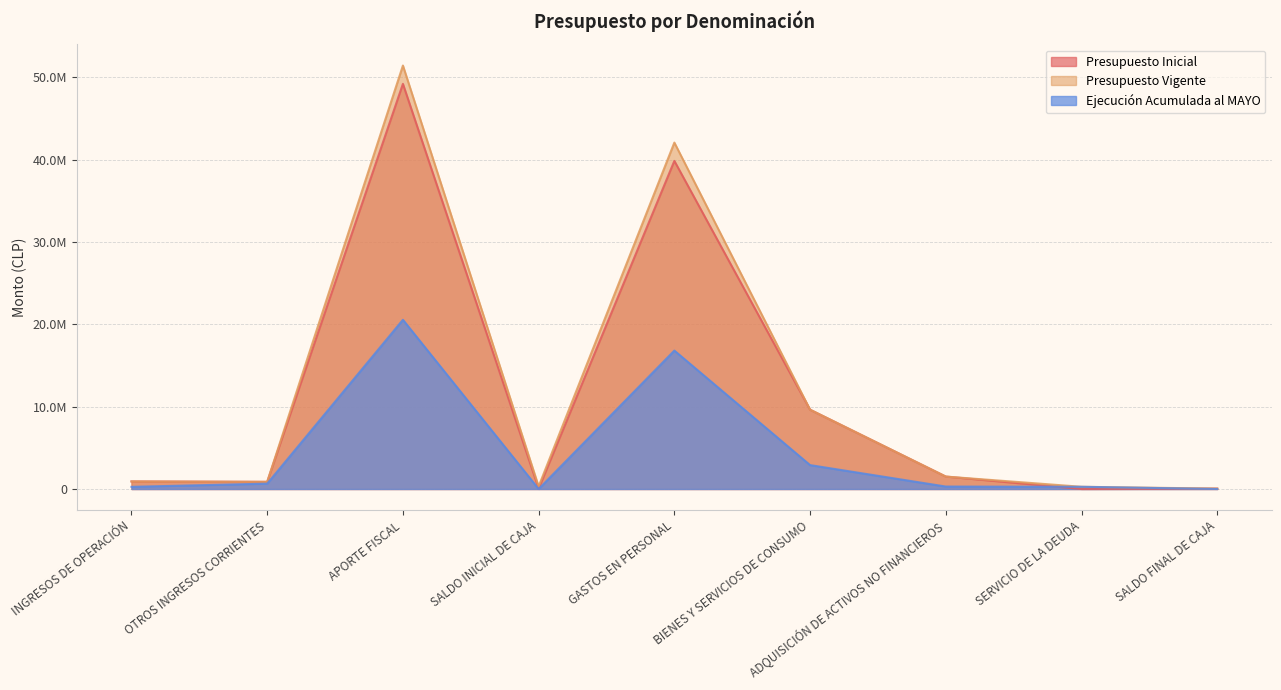

What is the value of the Presupuesto Inicial point at the 2nd from the left?

869250